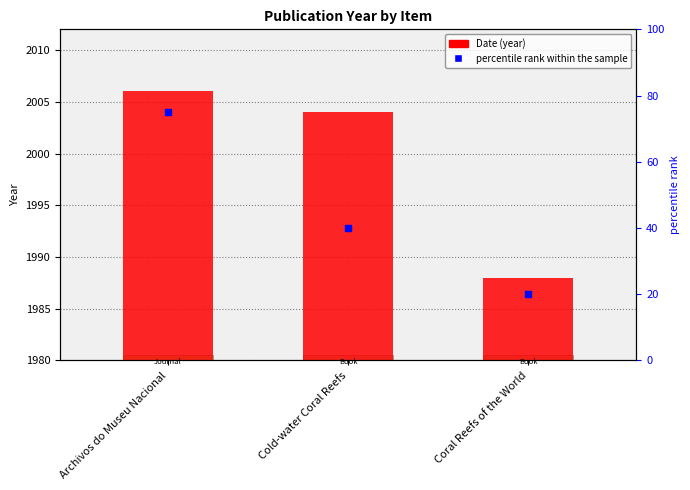

What are all the series names shown in the legend?

Date, percentile rank within the sample